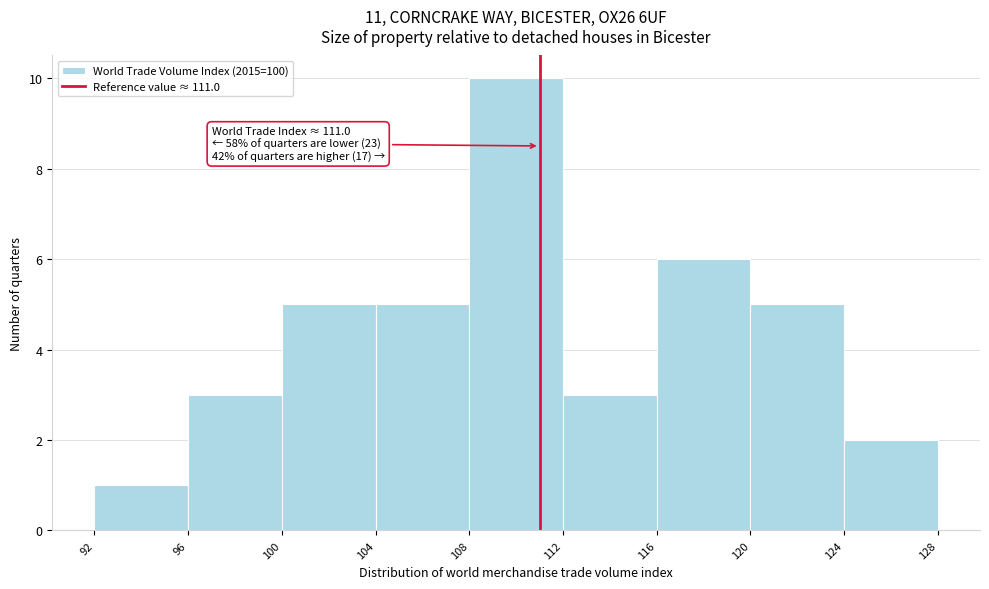

Which range on the x-axis has the tallest bar?

108 to 112